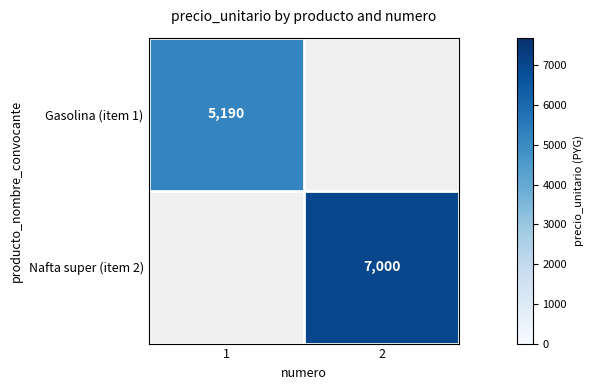

Is the value of Nafta super (item 2) at 2 greater than the value of Gasolina (item 1) at 1?

Yes